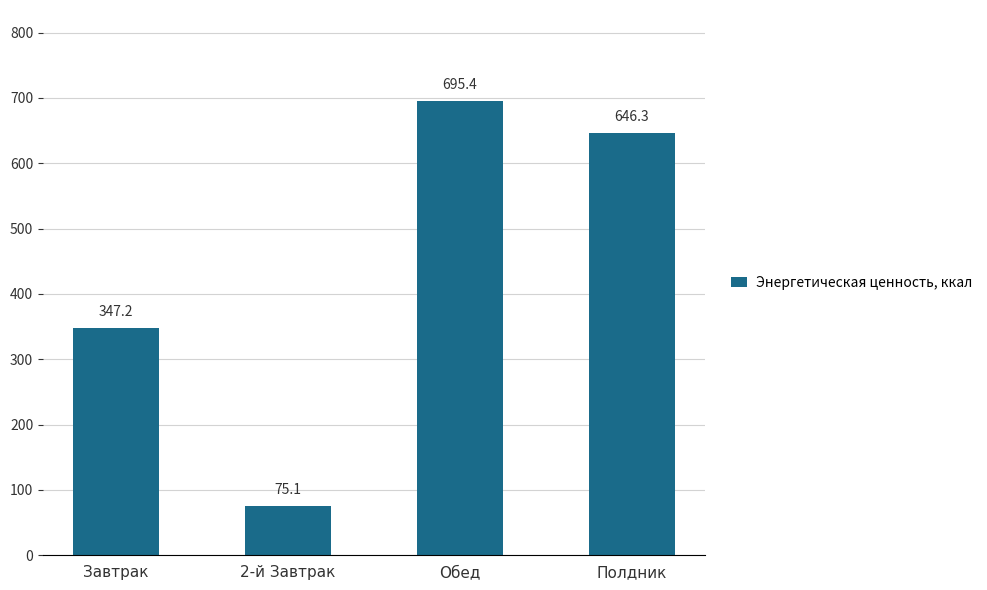

The value at Завтрак is 583.3. True or false?

False